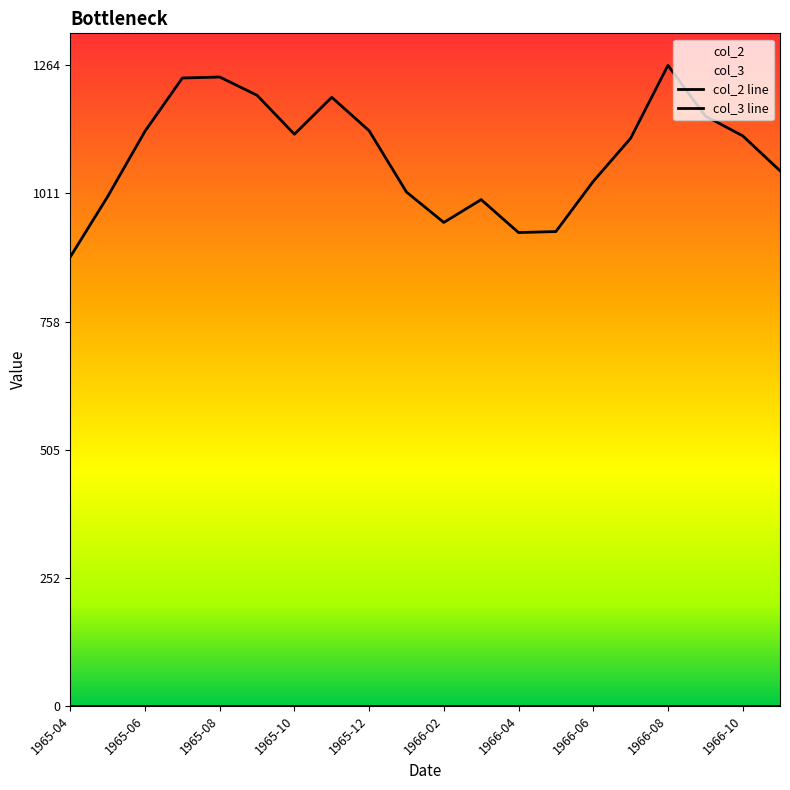

How many lines are shown in the chart?

2